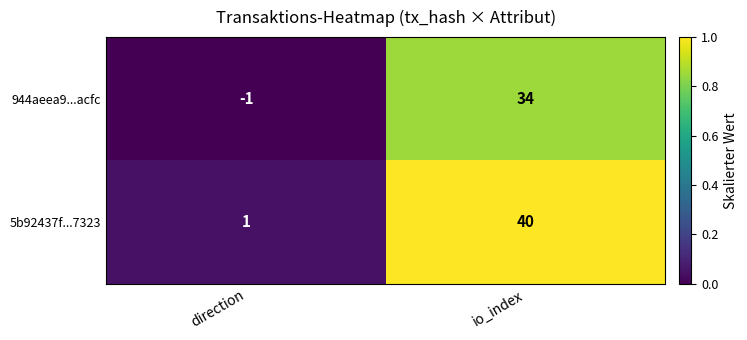

How many values in the 5b92437f...7323 series are below 40?

1